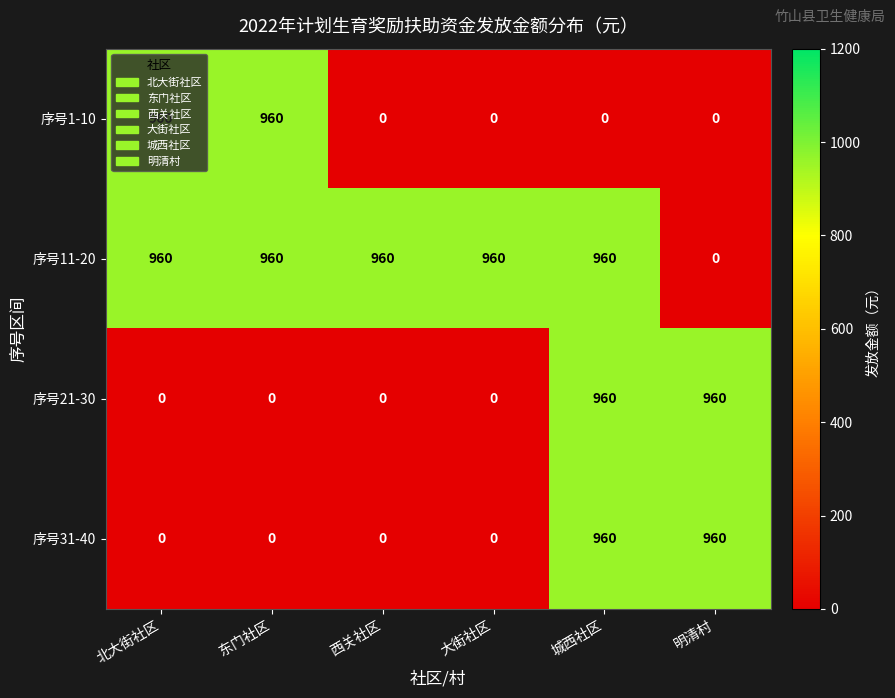

What is the approximate value of 序号31-40 at 城西社区?

960